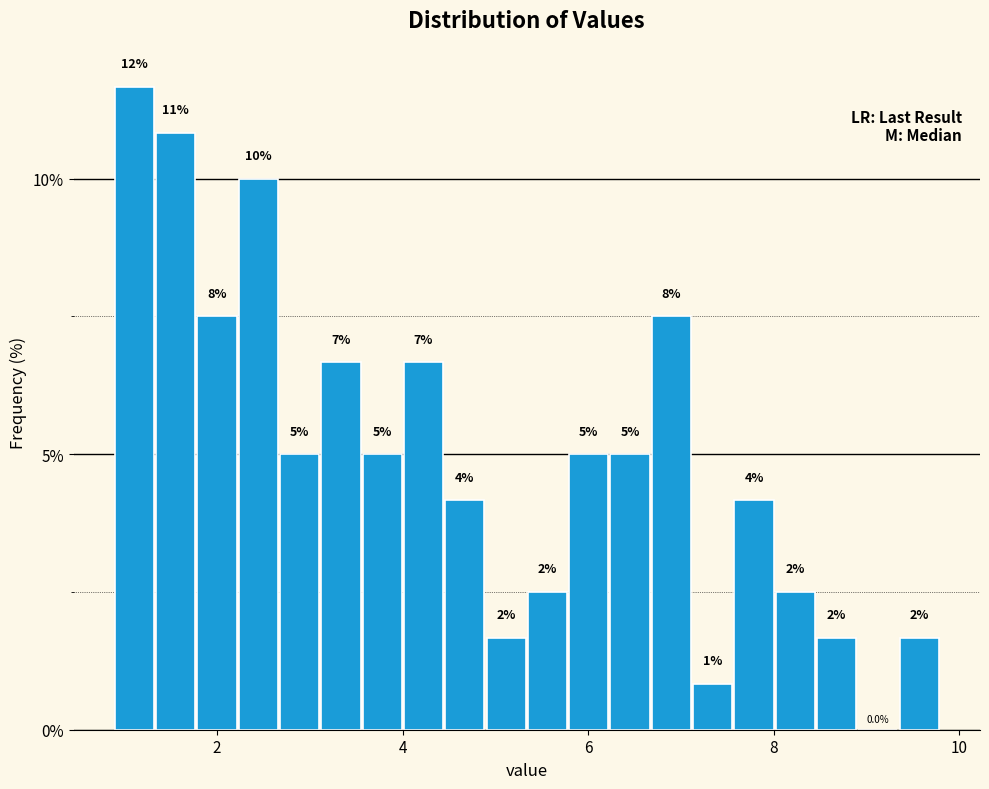

Around what value on the x-axis is the tallest bar? Give the approximate position of its centre, as read against the axis.

1.2